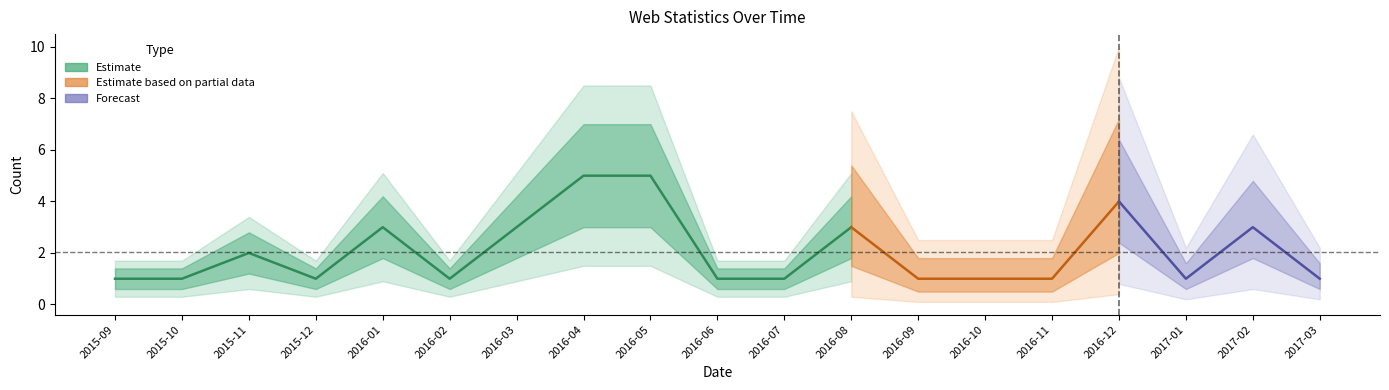

What is the label of the 3rd point from the right?

2017-01